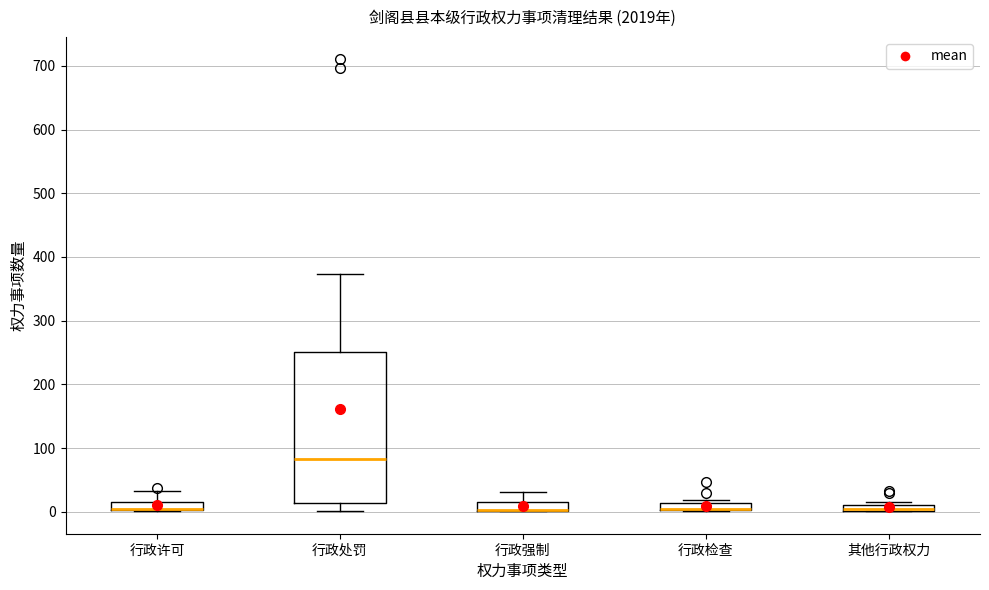

Where is the lower edge of the box for 行政处罚 on the y-axis? The values are not printed on the chart, so give them approximately, as read against the axis.

10